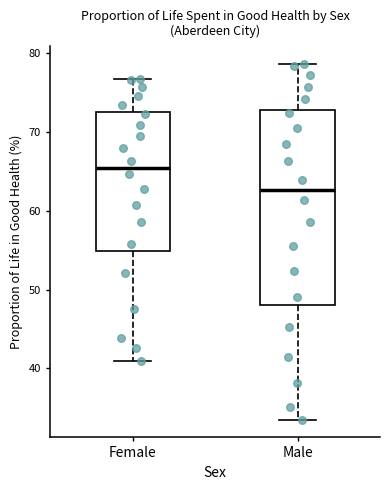

Comparing the boxes themselves (not the whiskers), which one is the tallest?

Male